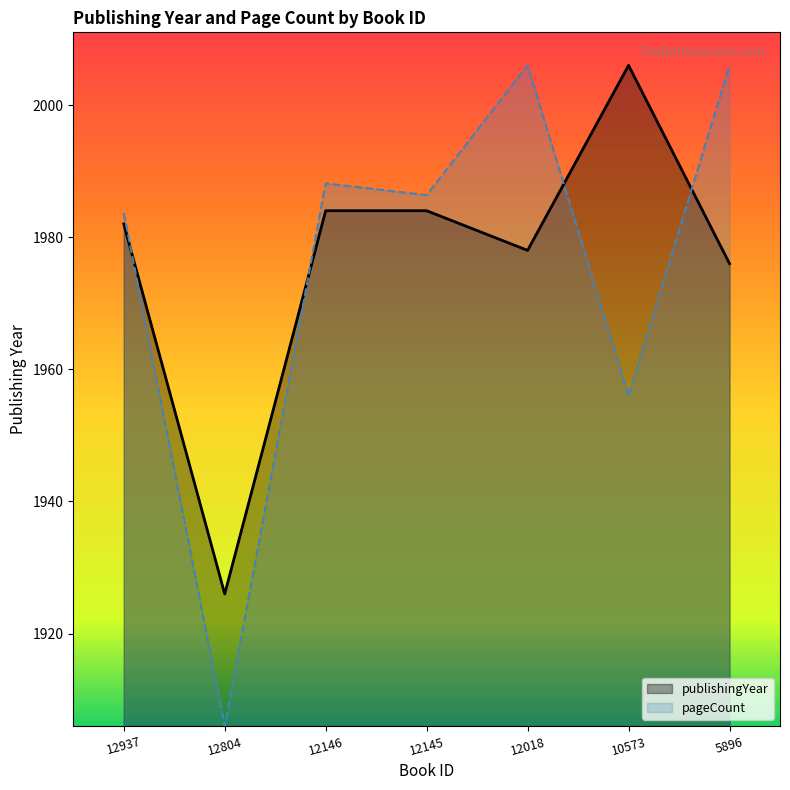

How many pageCount values are between 1956 and 2006?

6